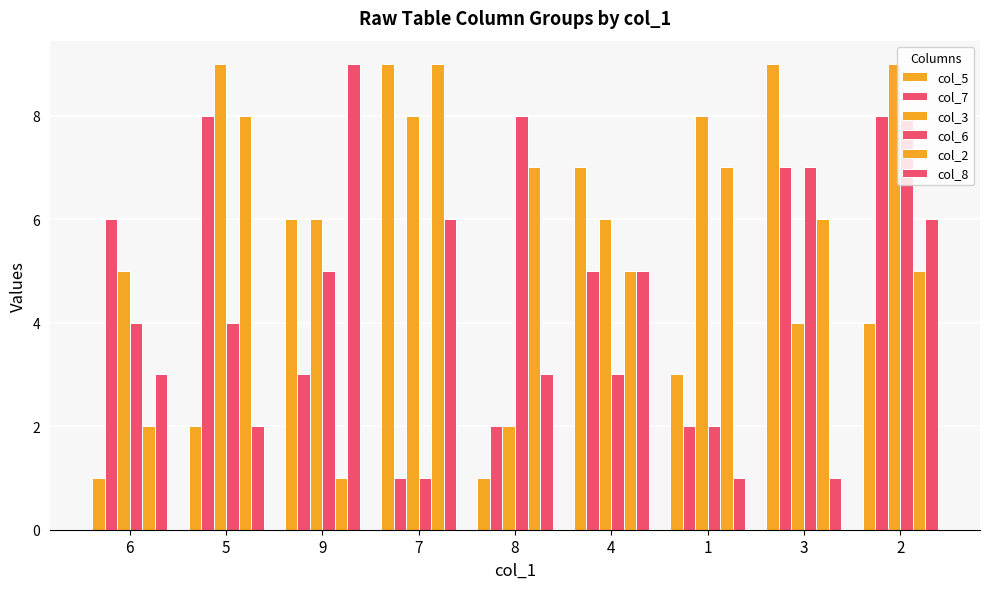

What is the lowest value of the col_2 series?

1